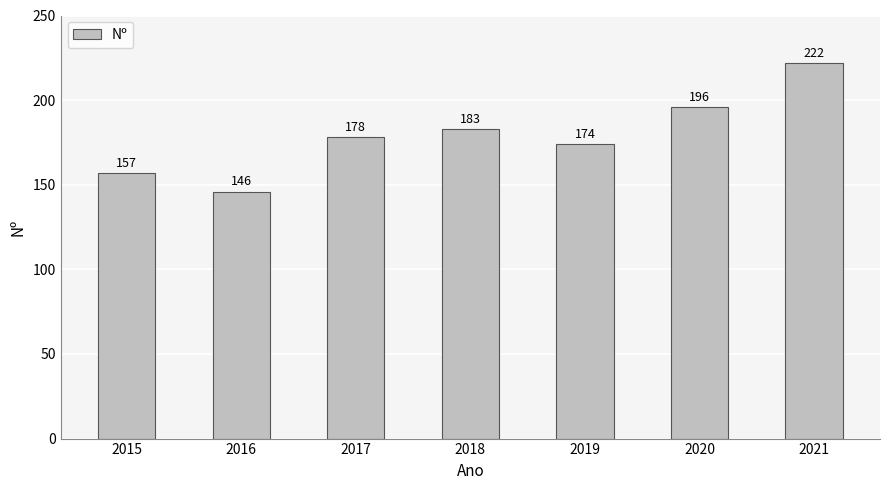

How many series are shown in this chart?

1